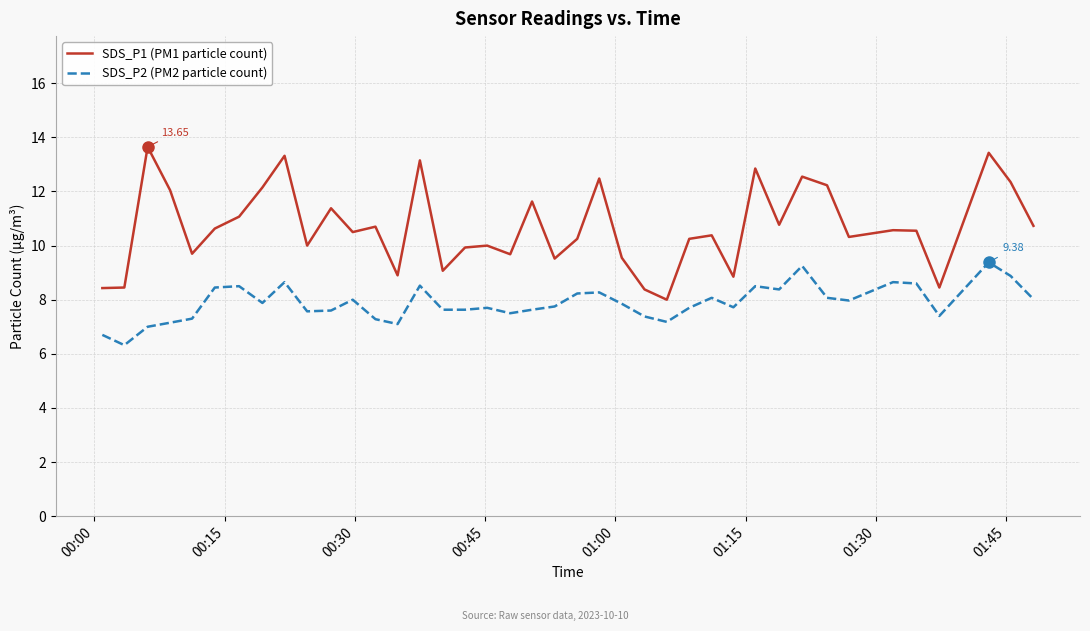

What is the average value of the SDS_P1 (PM1 particle count) series?

10.7